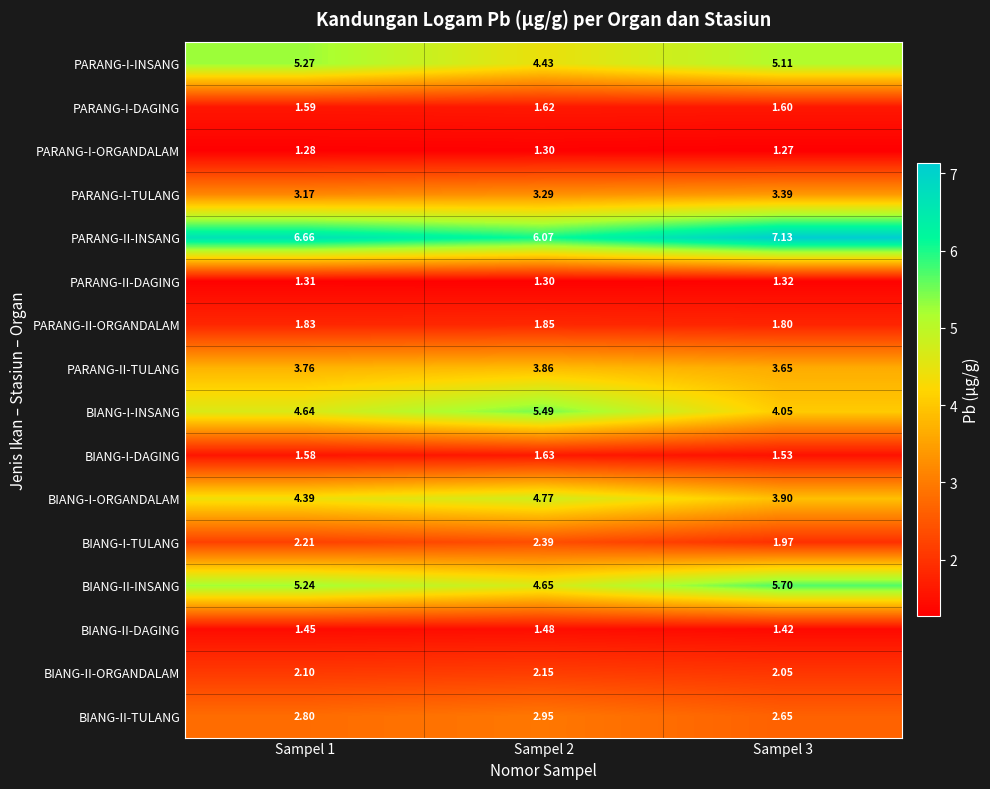

List the series in order of their peak value, lowest first.

PARANG-I-ORGANDALAM, PARANG-II-DAGING, BIANG-II-DAGING, PARANG-I-DAGING, BIANG-I-DAGING, PARANG-II-ORGANDALAM, BIANG-II-ORGANDALAM, BIANG-I-TULANG, BIANG-II-TULANG, PARANG-I-TULANG, PARANG-II-TULANG, BIANG-I-ORGANDALAM, PARANG-I-INSANG, BIANG-I-INSANG, BIANG-II-INSANG, PARANG-II-INSANG